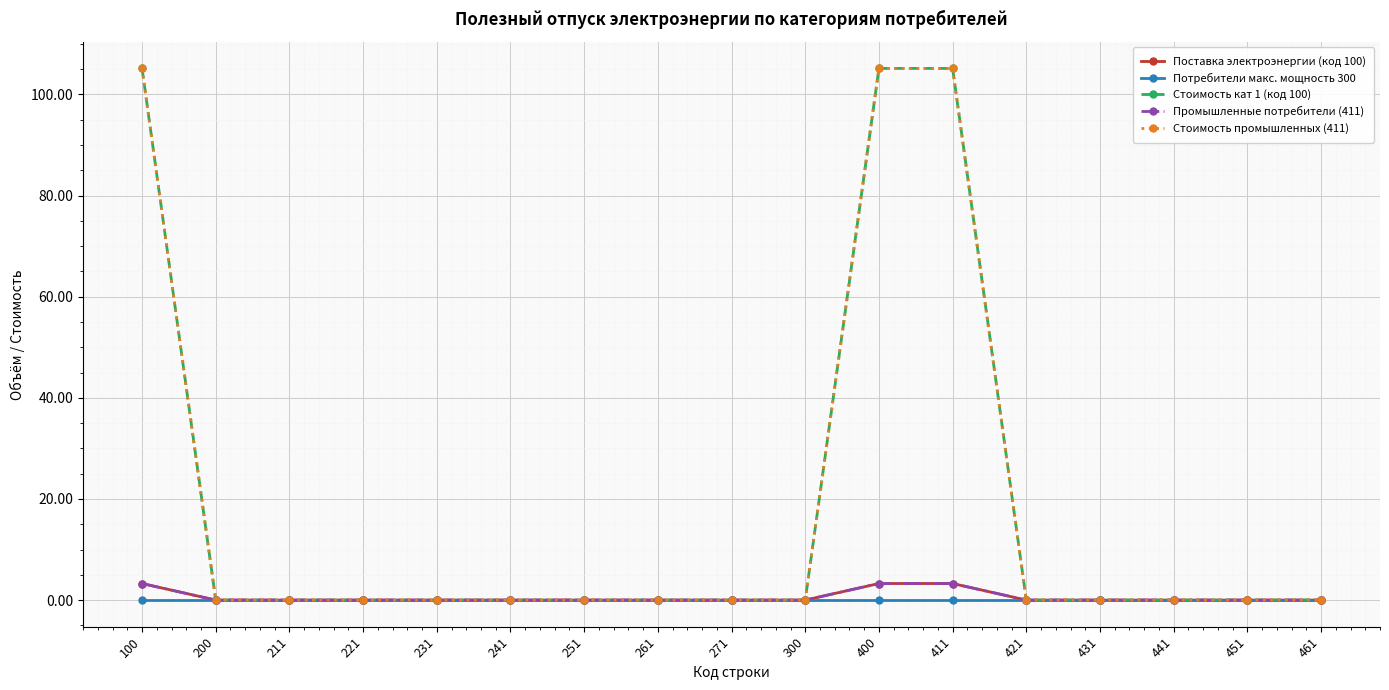

At how many categories does at least one series exceed 74?

3